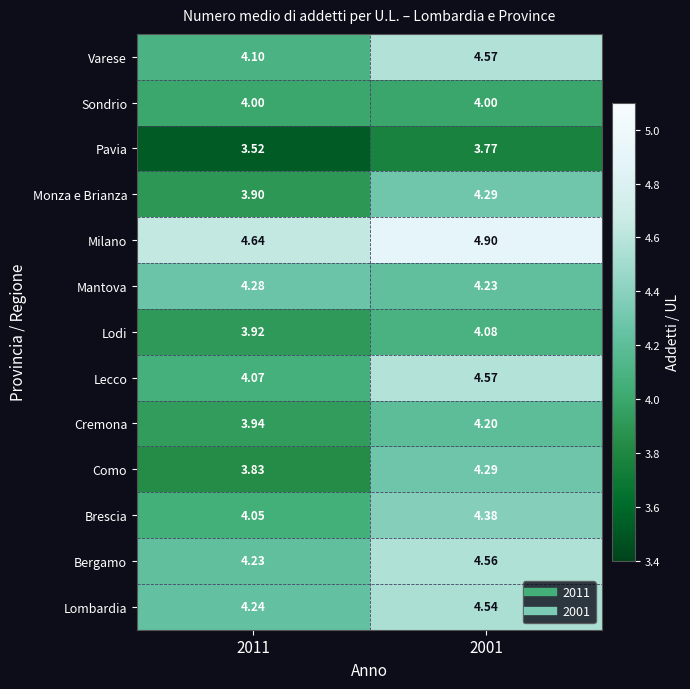

Count the number of data series in this chart.

13